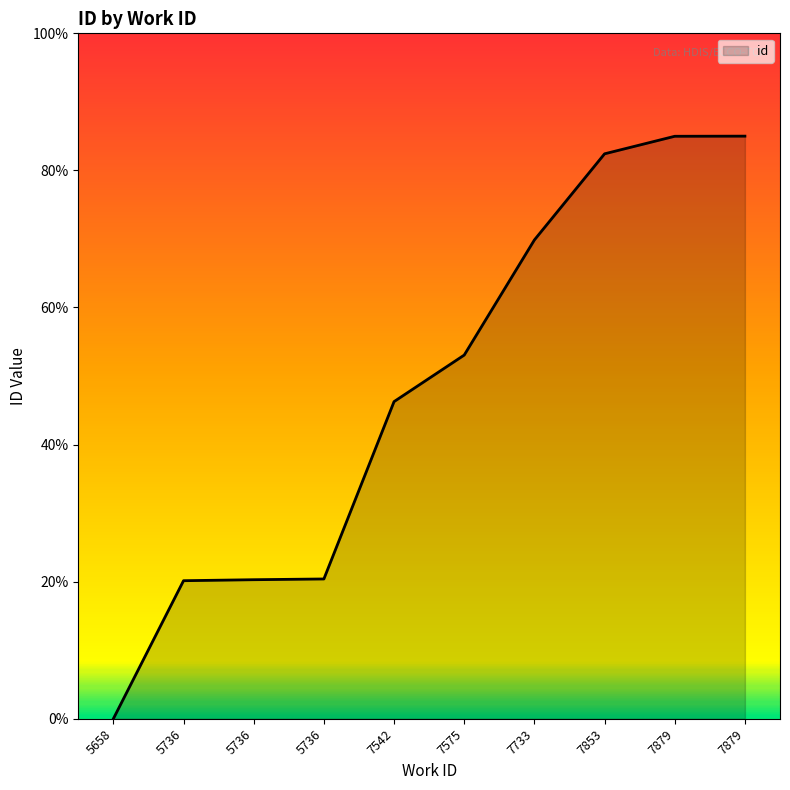

At which category does the chart reach its minimum across all series?

5658